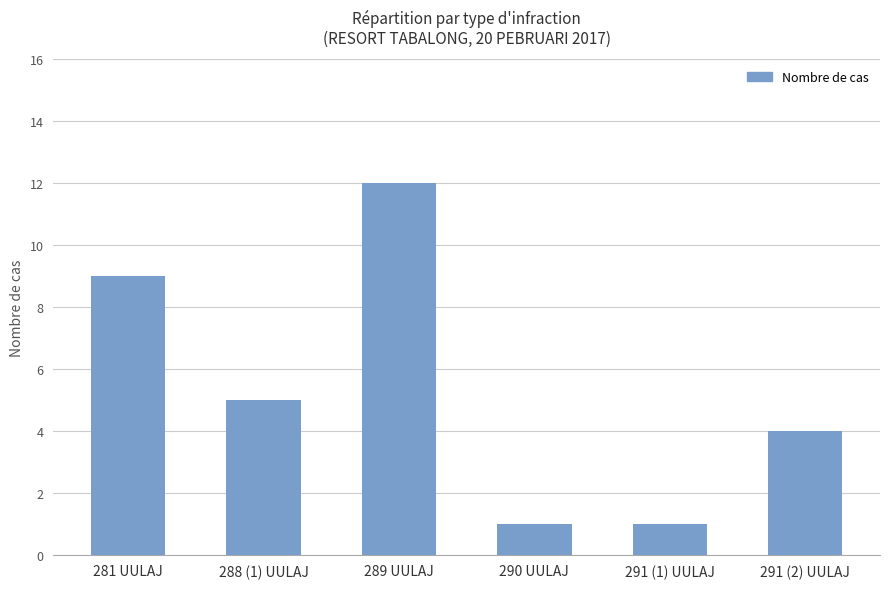

Are the bars grouped side by side (vs. stacked)?

No